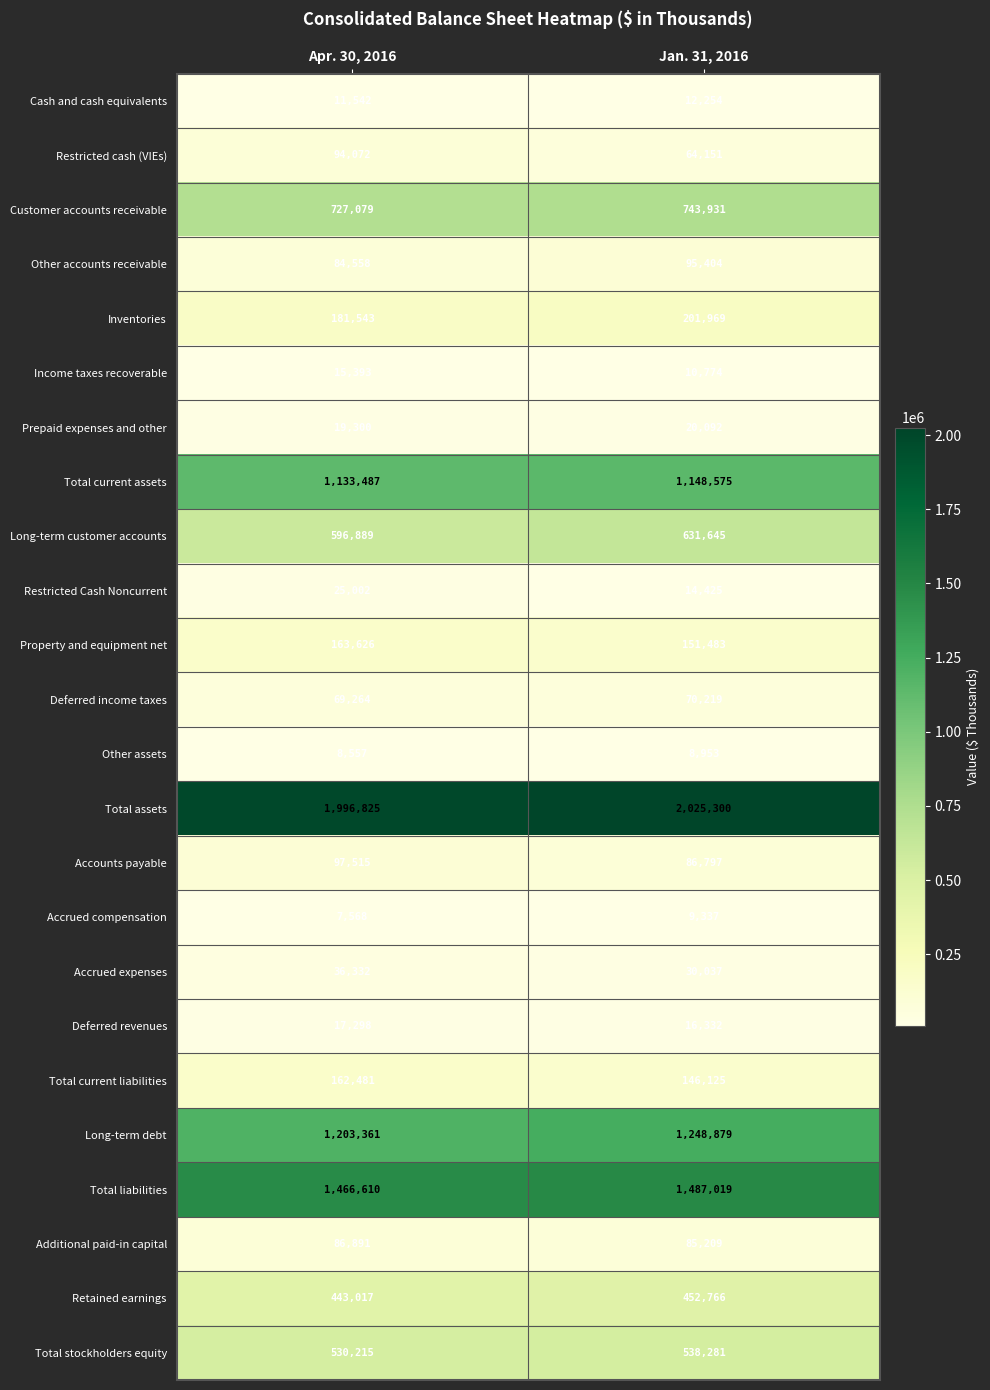

What is the difference between the highest and lowest values at Apr. 30, 2016?

1989257